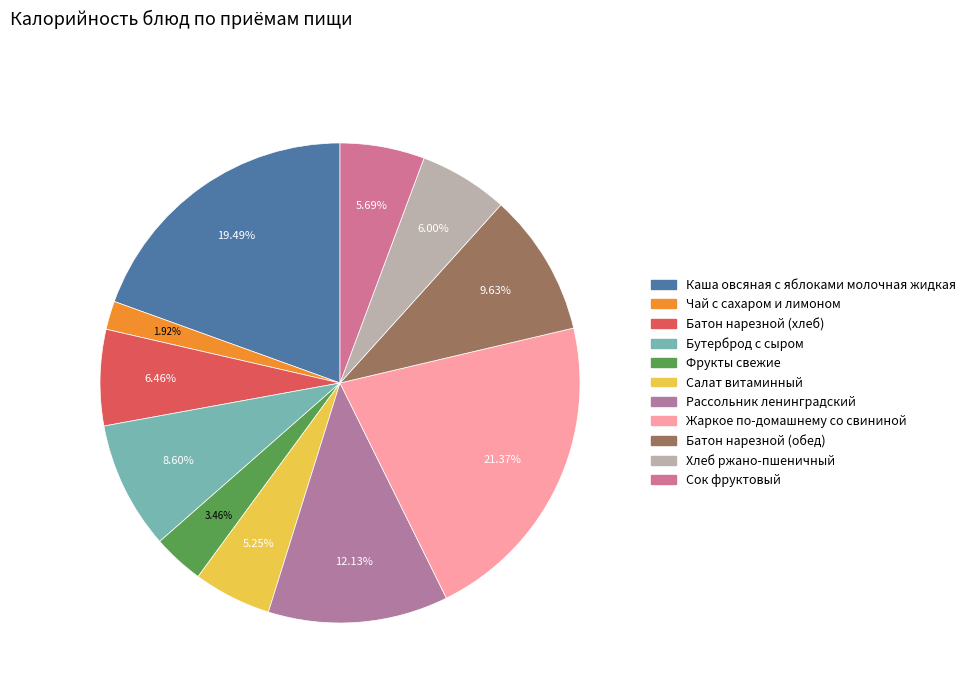

To the nearest percent, what is the average slice percentage?

9%